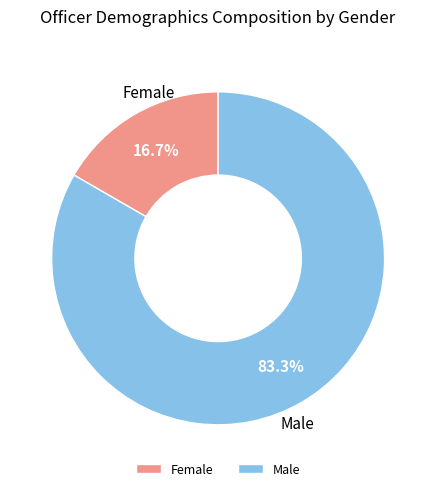

To the nearest percent, what portion does Female represent?

17%